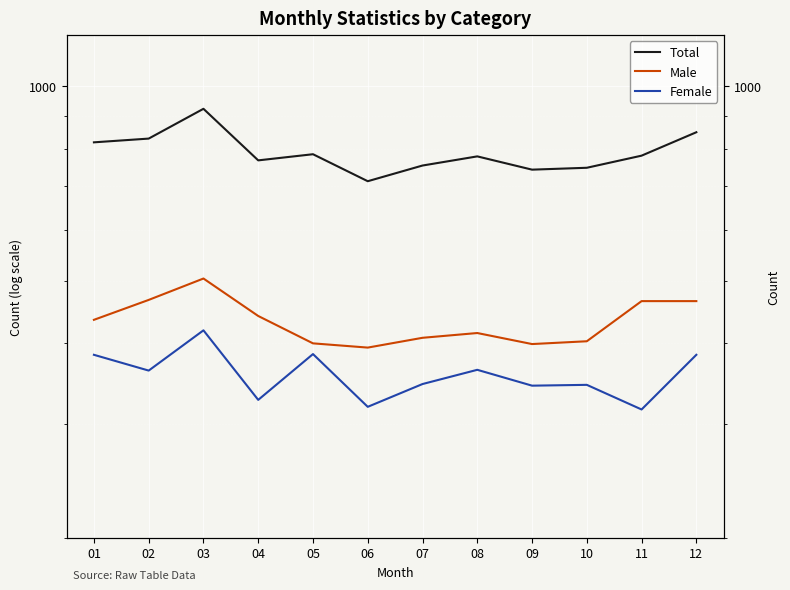

At which category does the chart reach its minimum across all series?

11